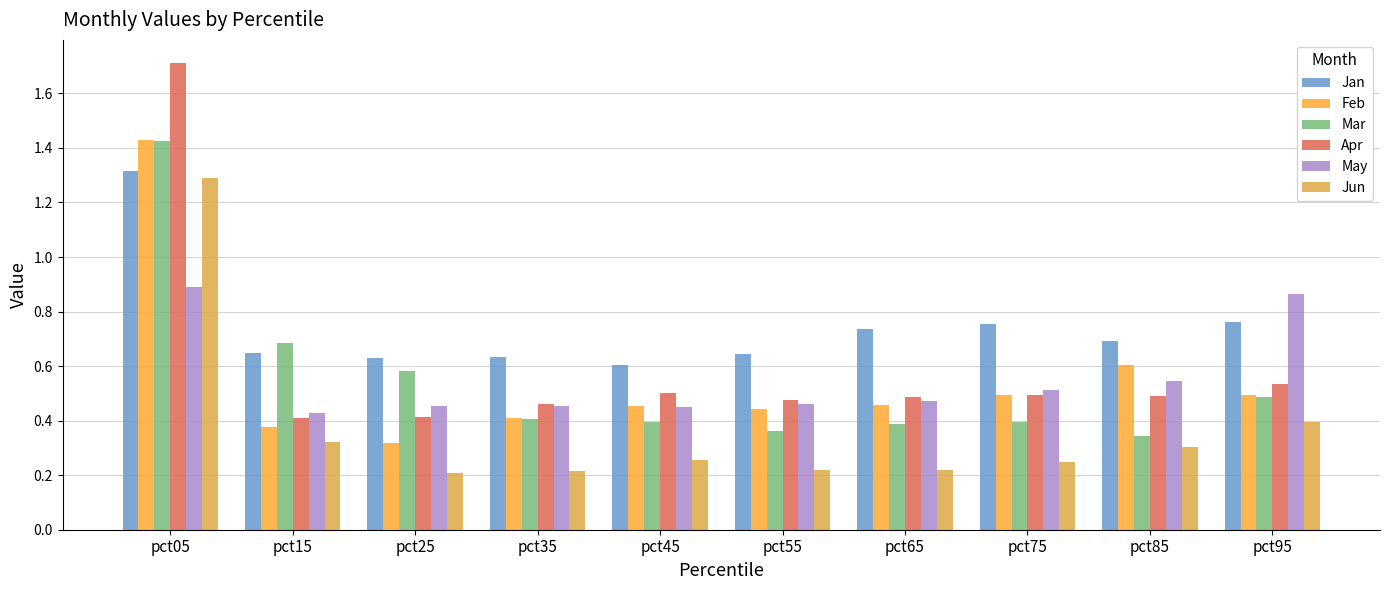

Which series has the largest range (max minus min)?

Apr